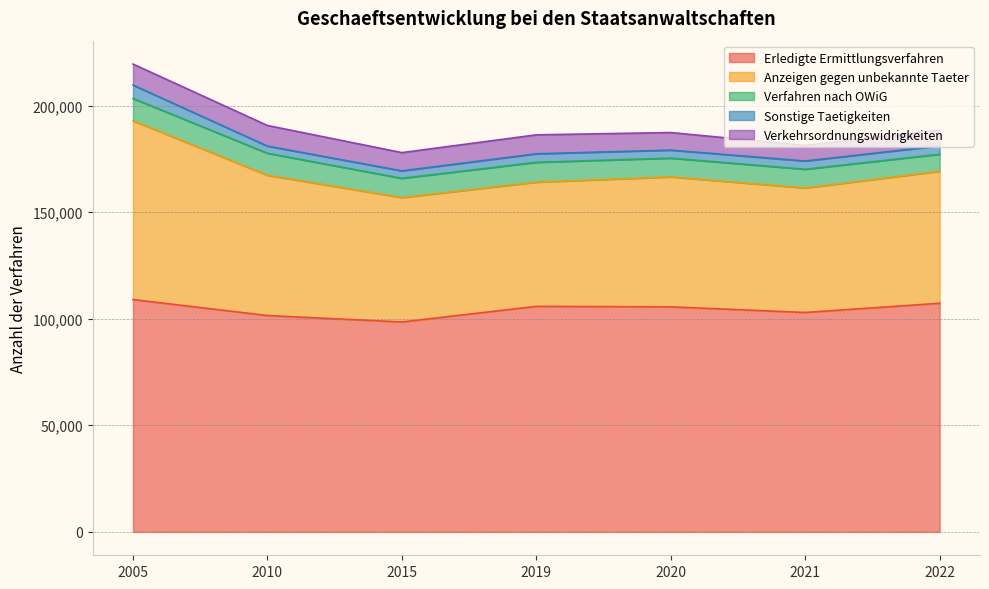

Between 2015 and 2022, which series saw the biggest shift?

Erledigte Ermittlungsverfahren